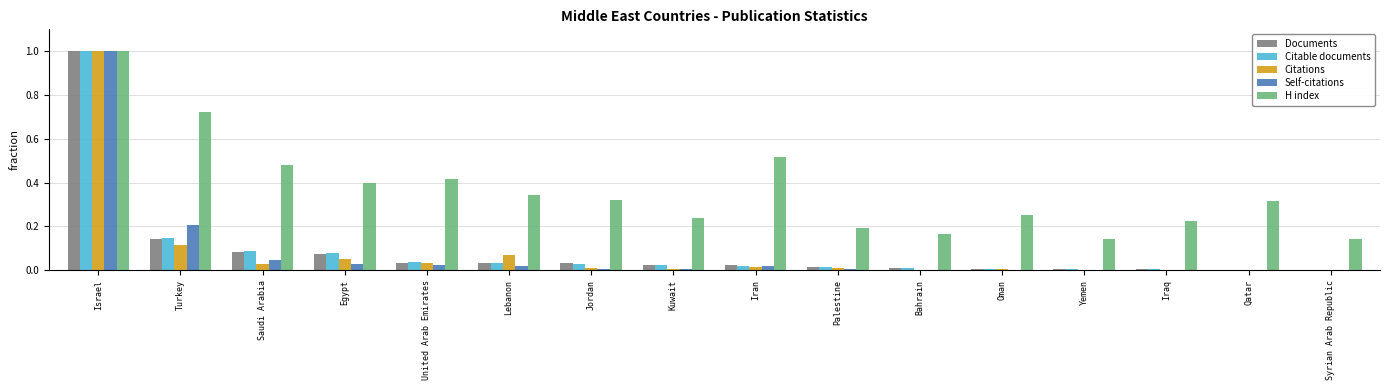

At which category does the chart reach its peak across all series?

Israel